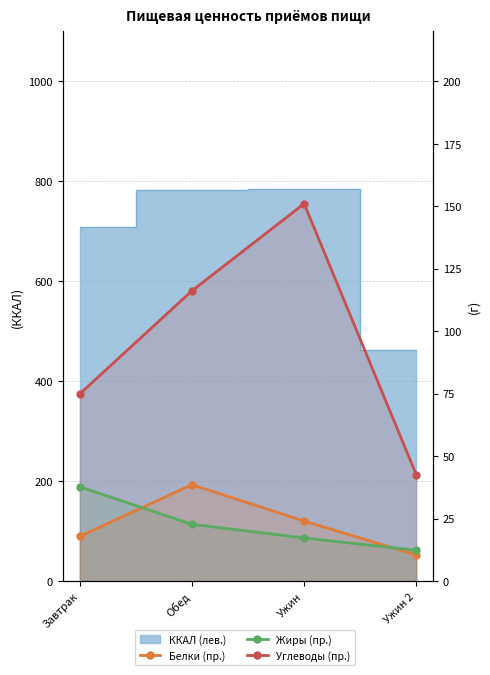

Is it true that Белки (пр.) equals 12.3 at Ужин?

False